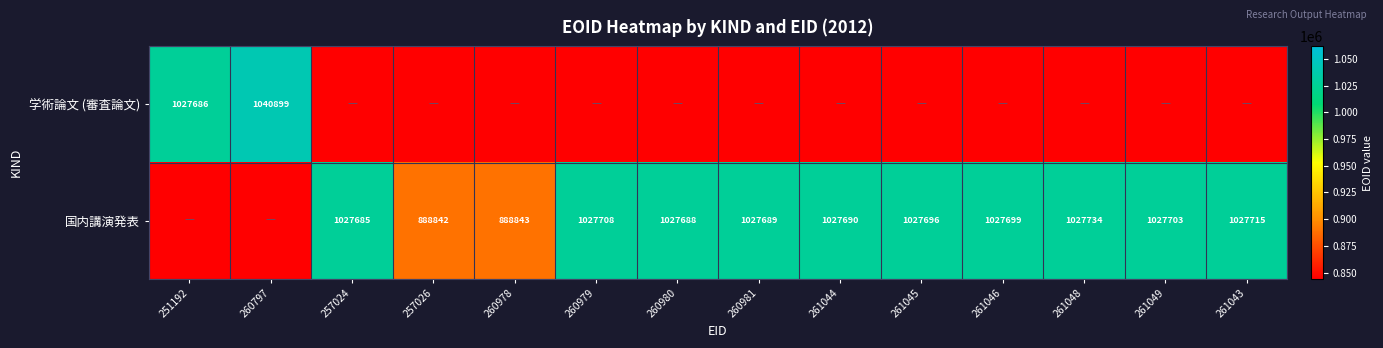

Is the value of 国内講演発表 at 257026 greater than the value of 学術論文 (審査論文) at 260797?

No